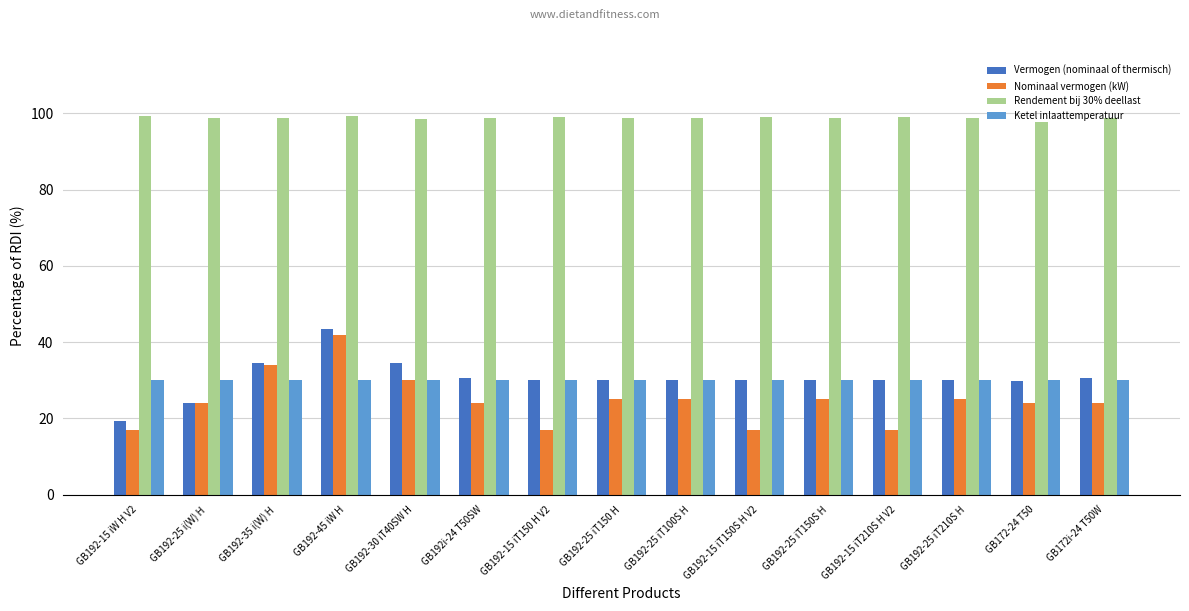

How many bars are there in total?

60